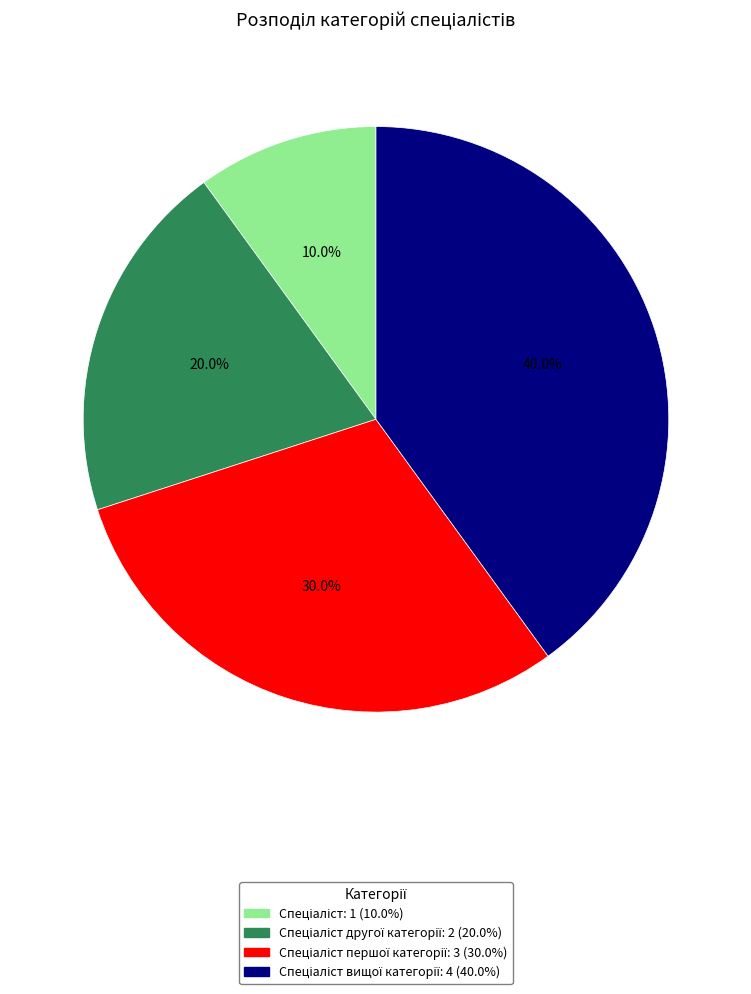

Does any single category account for the majority?

No